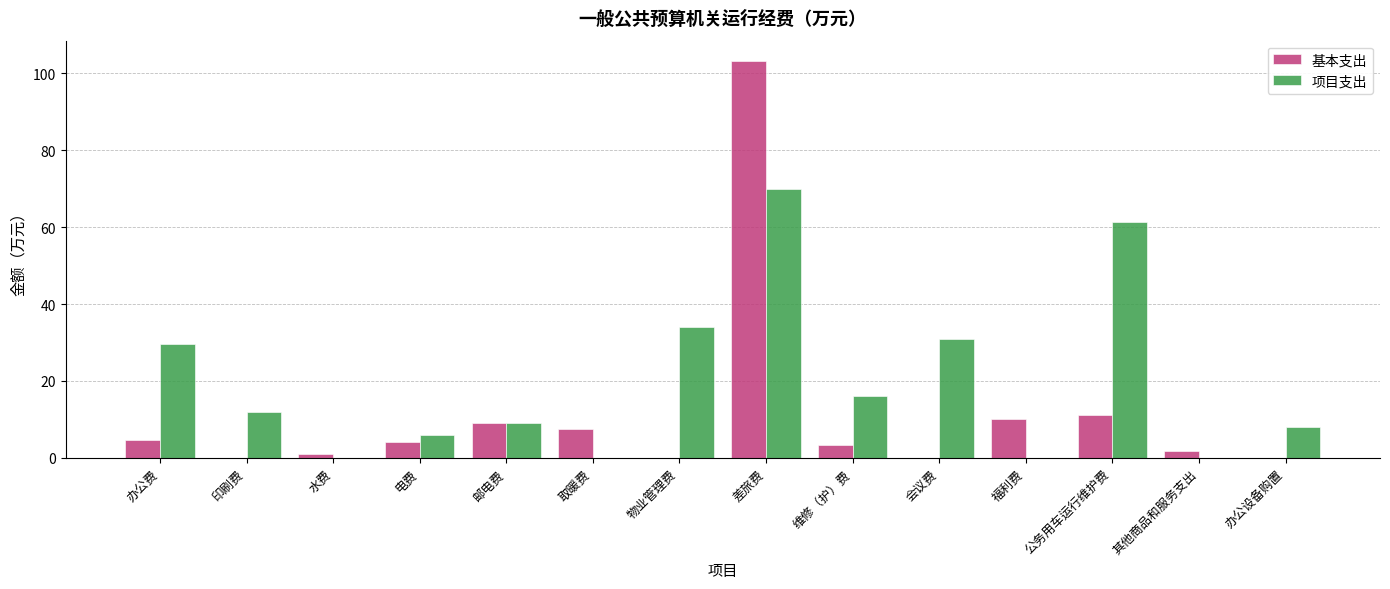

What is the sum of all 项目支出 values?

276.9